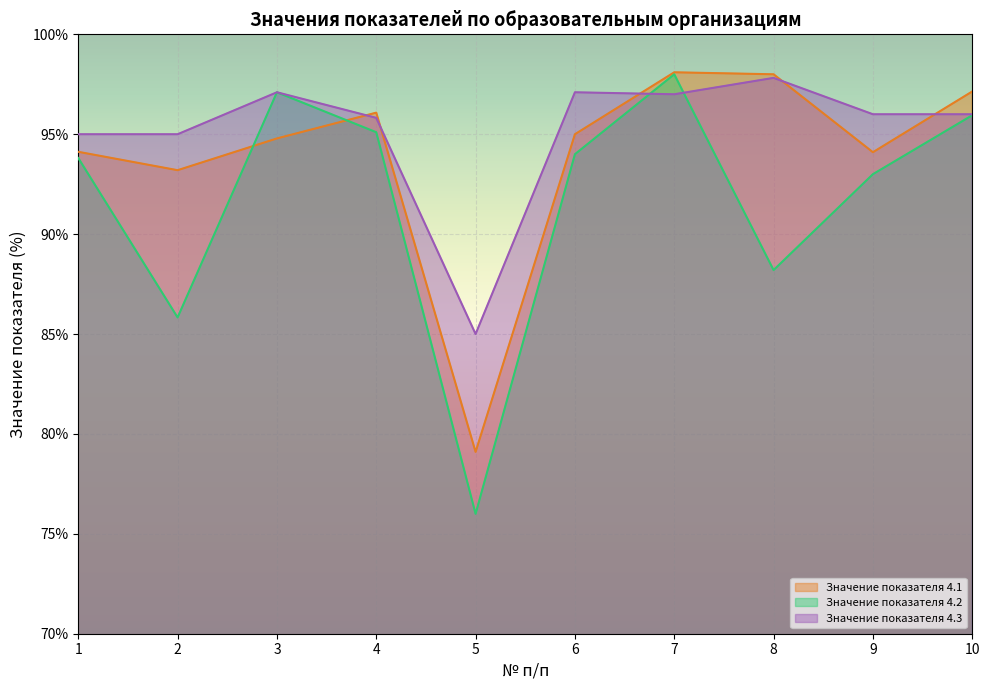

True or false: Значение показателя 4.3 and Значение показателя 4.2 cross at least once.

True